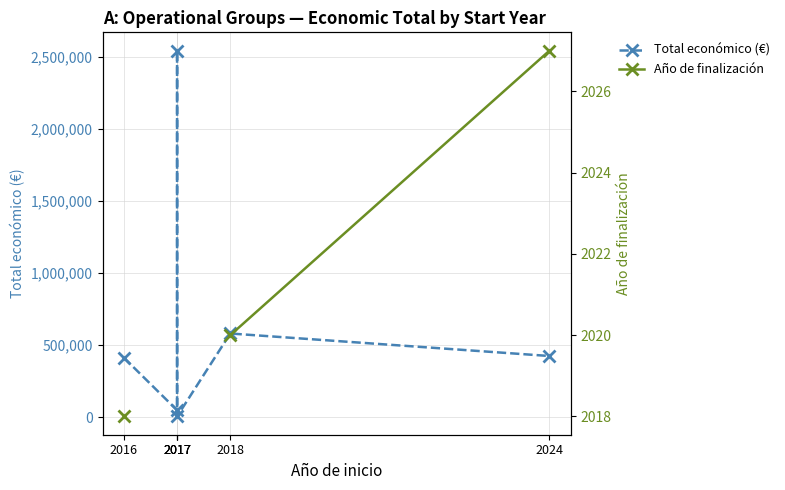

How many lines are shown in the chart?

2